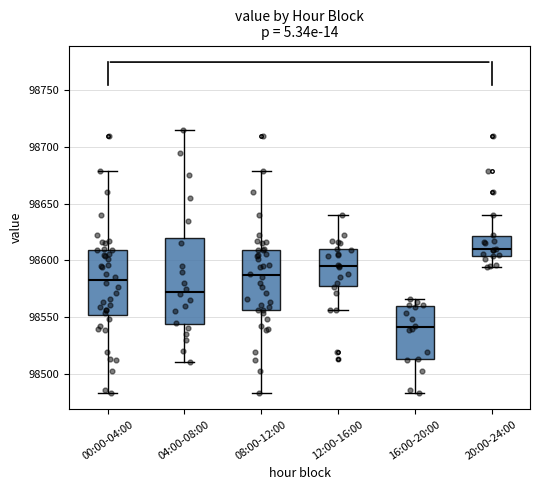

Which box is the tallest, from its lower edge to its upper edge?

04:00-08:00